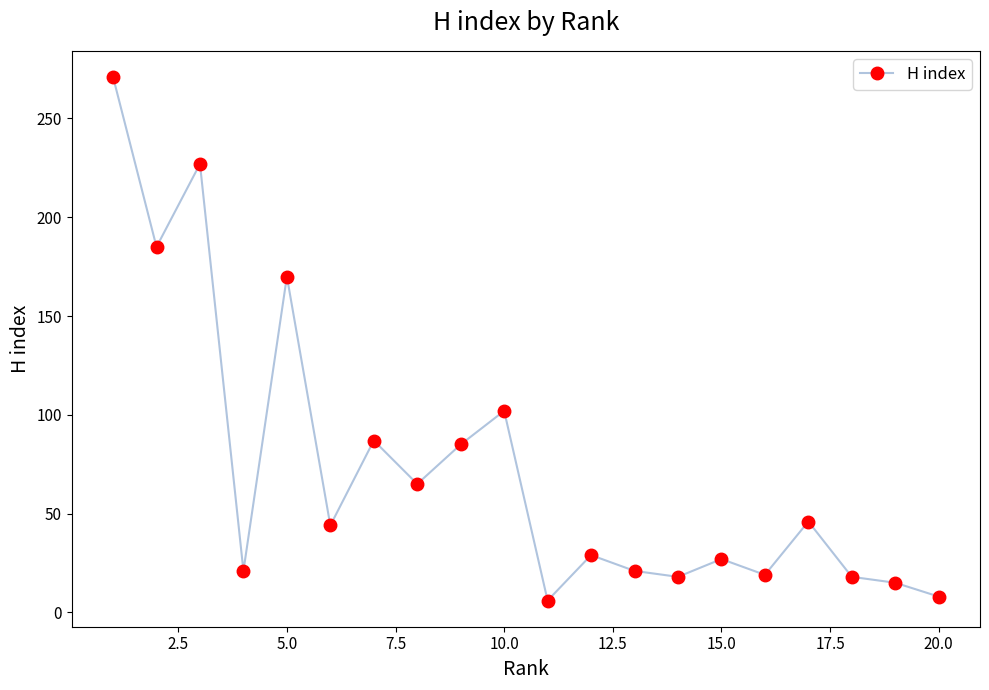

How many interior local valleys (lower than both neighbors) does the data have?

7